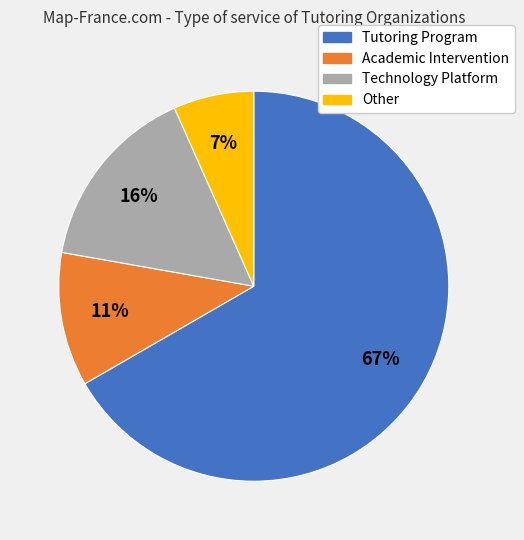

Is Tutoring Program the majority of the pie?

Yes